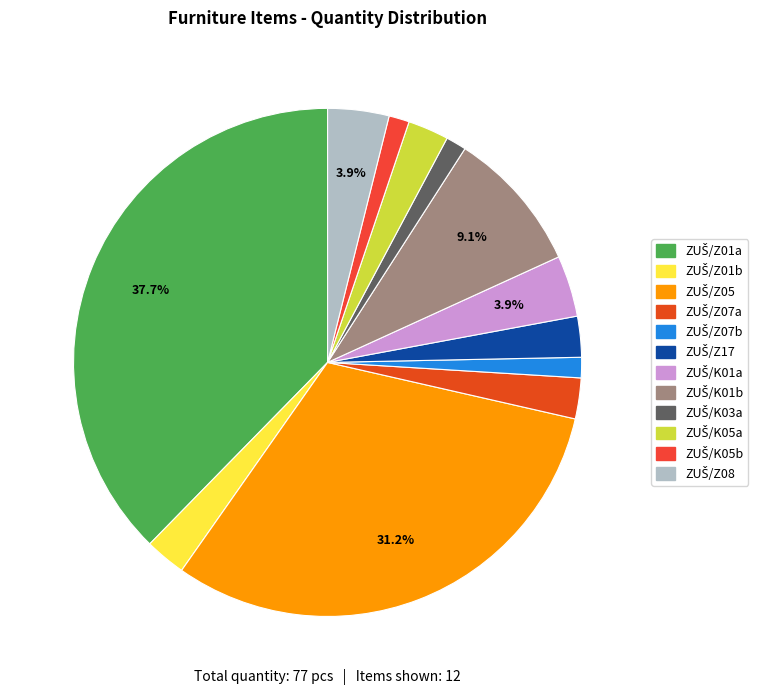

How many slices are in this pie chart?

12